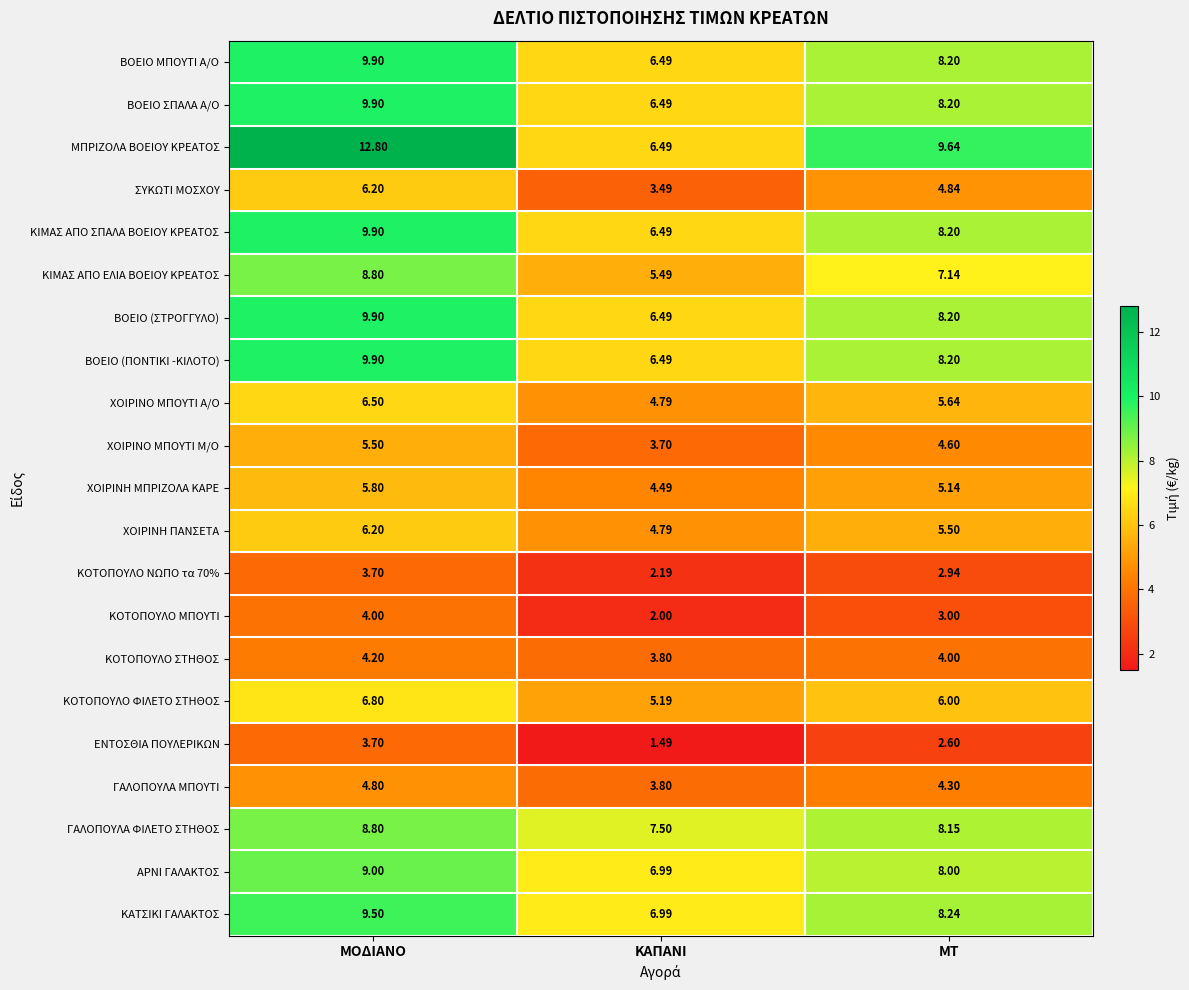

At which label does ΚΟΤΟΠΟΥΛΟ ΦΙΛΕΤΟ ΣΤΗΘΟΣ reach its minimum?

ΚΑΠΑΝΙ